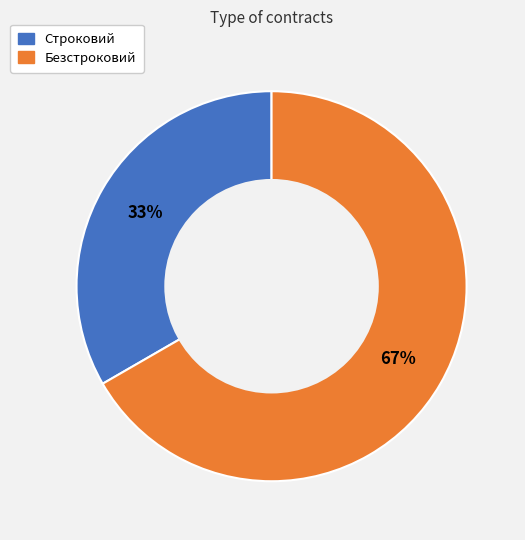

To the nearest percent, what is the combined percentage of Безстроковий and Строковий?

100%